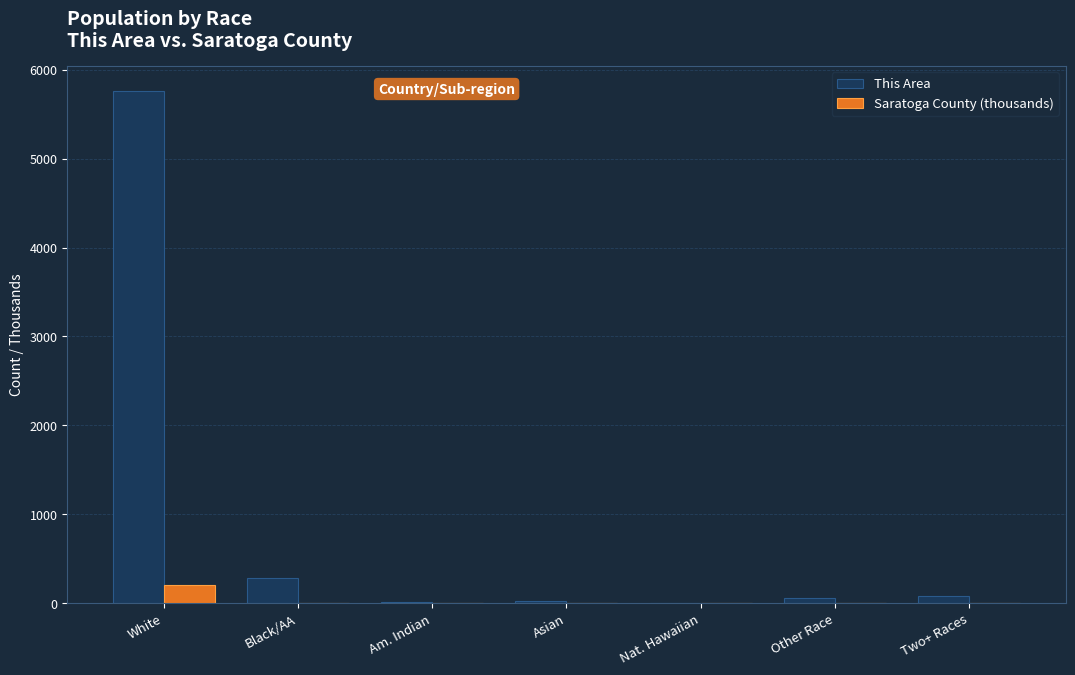

What are all the series names shown in the legend?

This Area, Saratoga County (thousands)